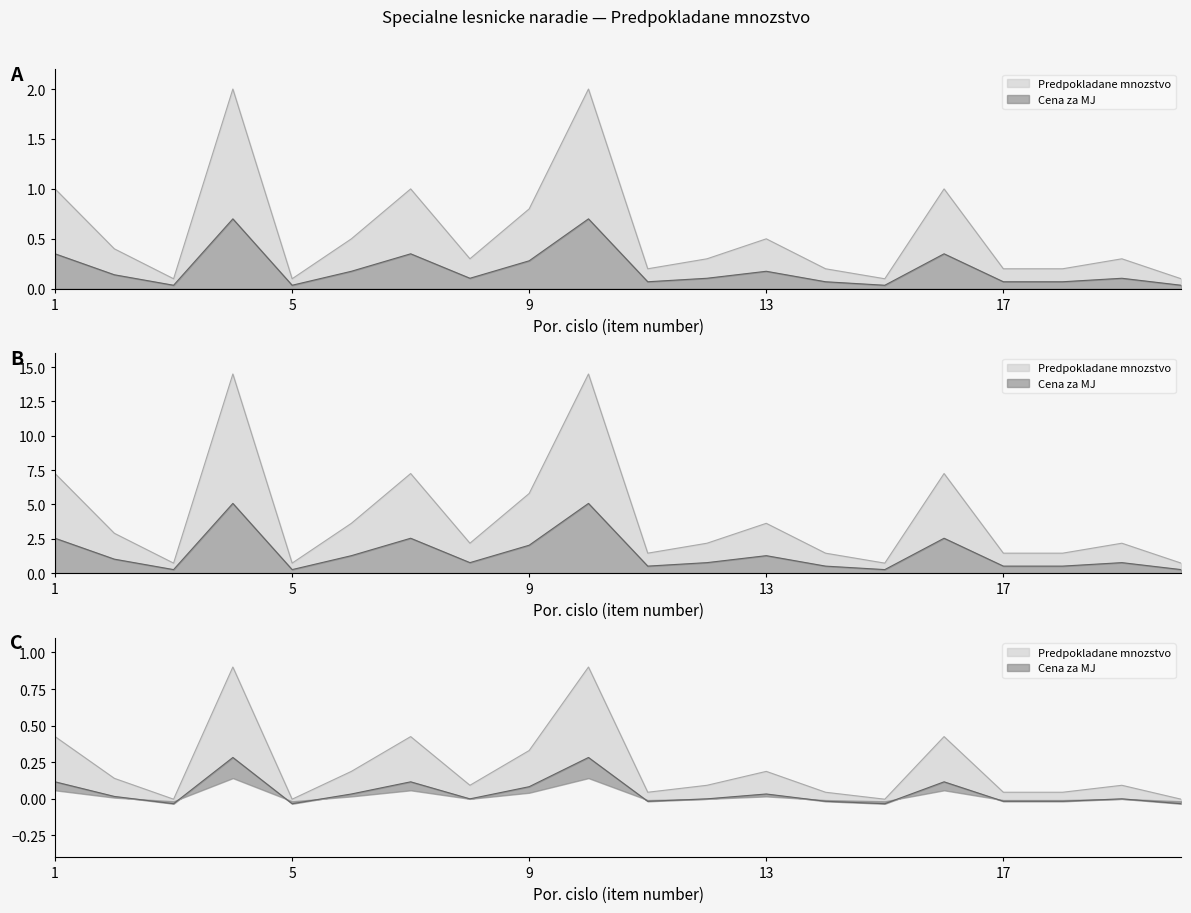

What is the sum of all values?

11.3